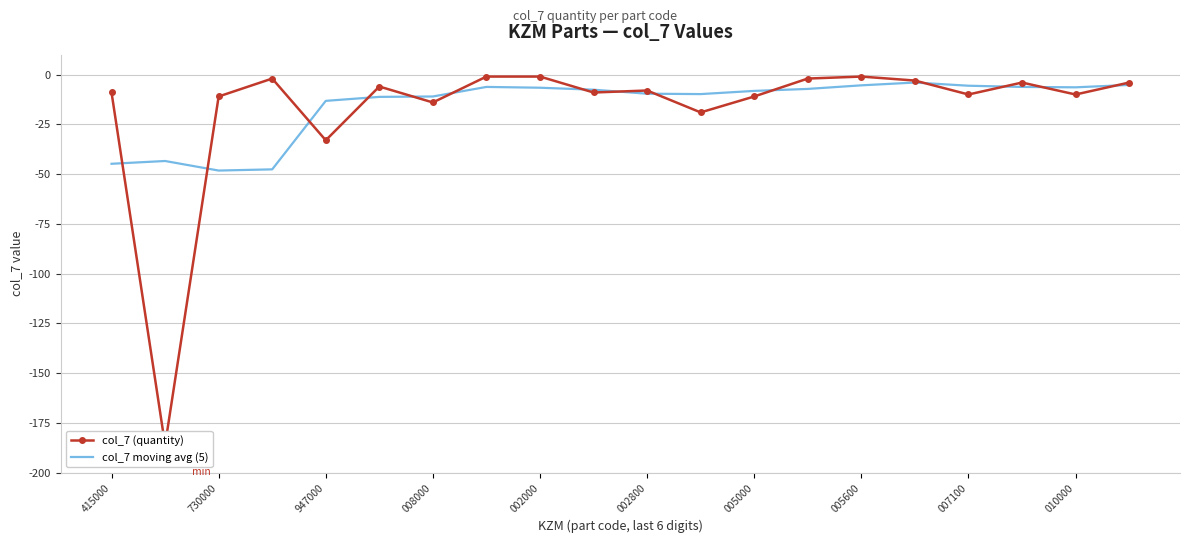

Where do col_7 (quantity) and col_7 moving avg (5) first cross each other?

415000 and 730000